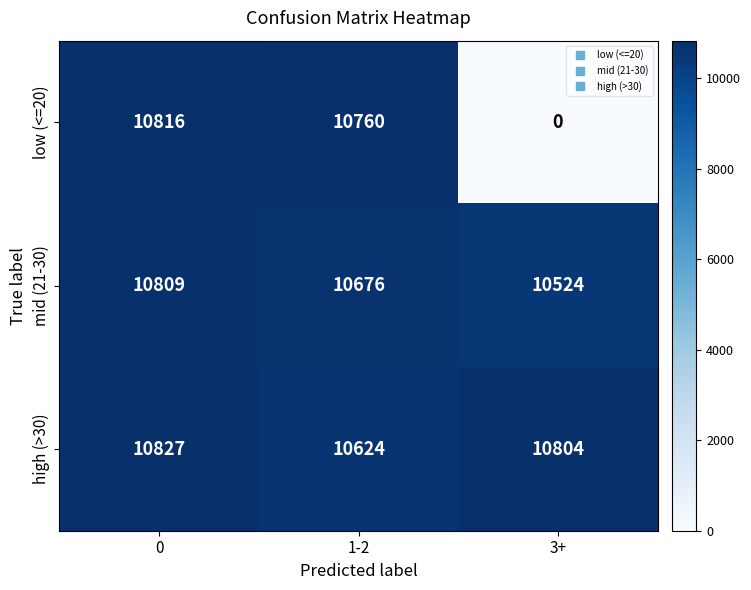

Is it true that low (<=20) equals 5218 at 1-2?

False